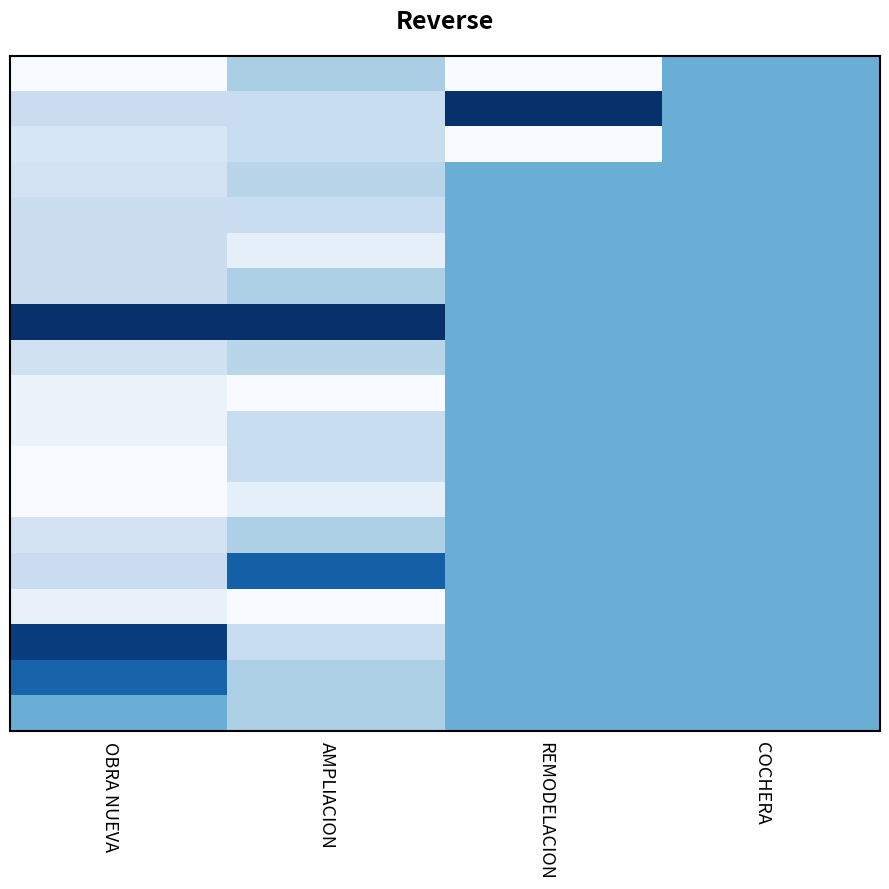

At how many categories does at least one series exceed 0?

4